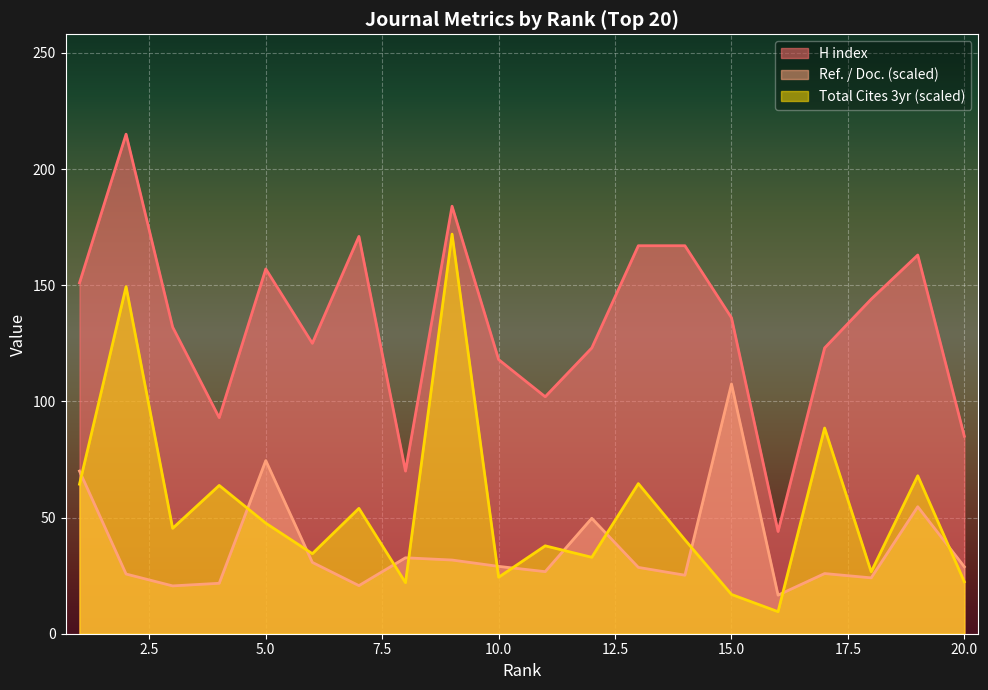

Which category has the highest value in the H index series?

2